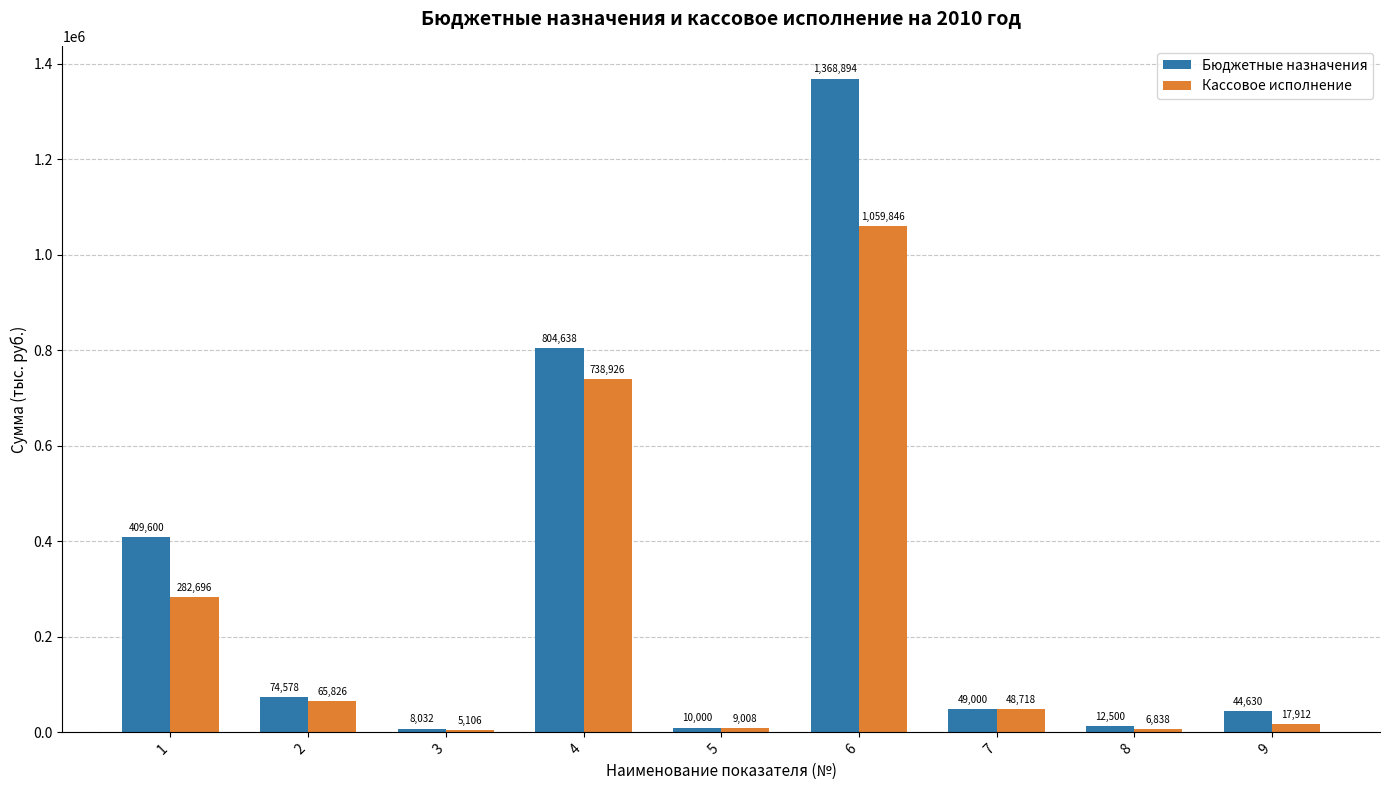

Where does the Кассовое исполнение series first go above 48718?

1